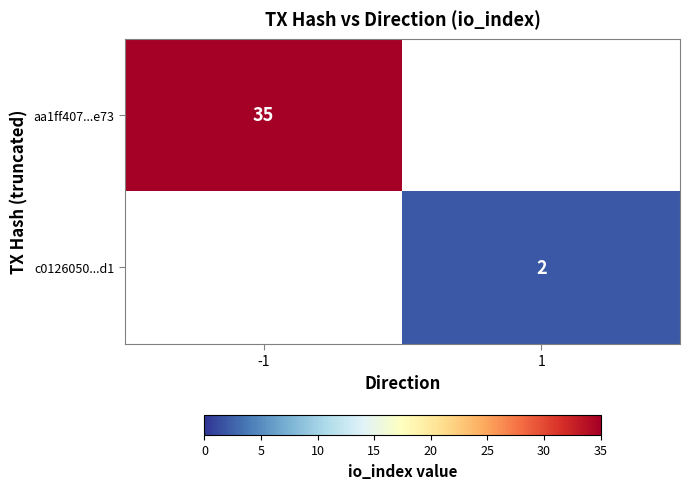

Is it true that aa1ff407...e73 equals 15 at -1?

False